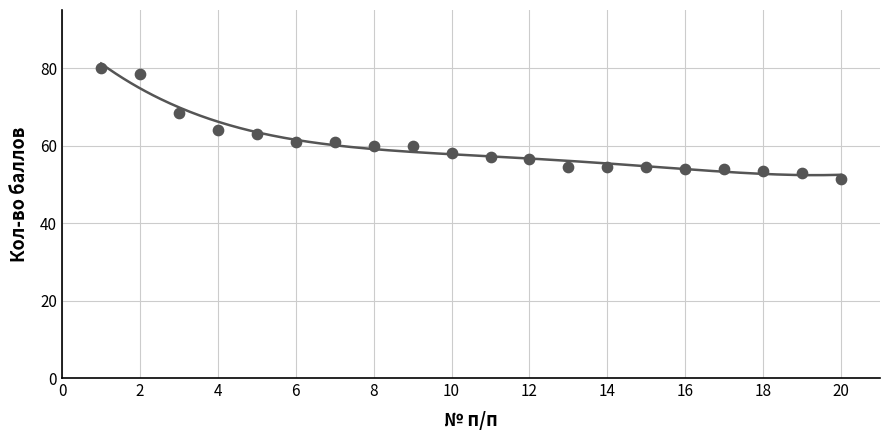

What is the change in value from 6 to 10?

-3.0